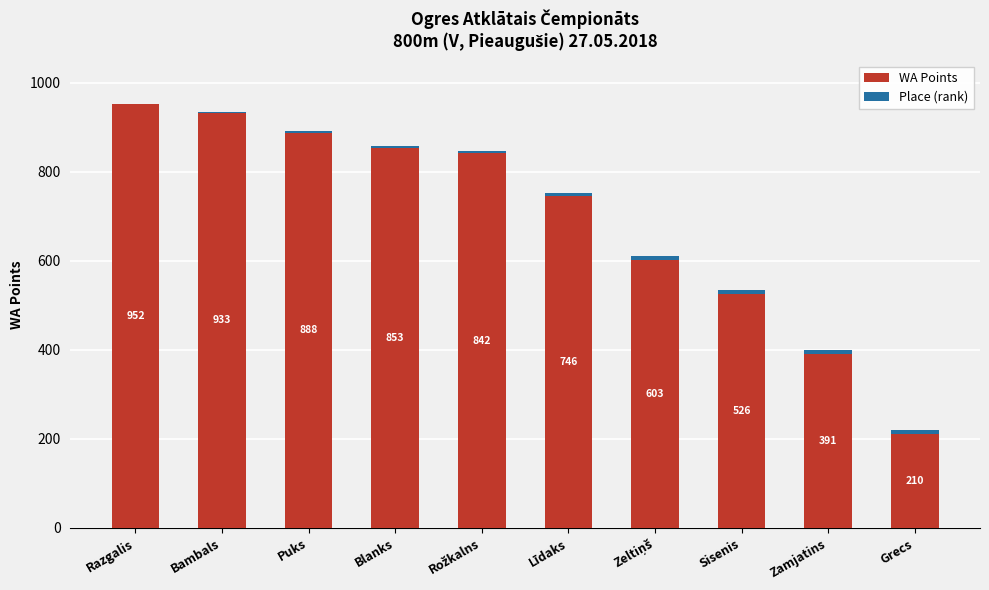

What is the average value of the WA Points series?

694